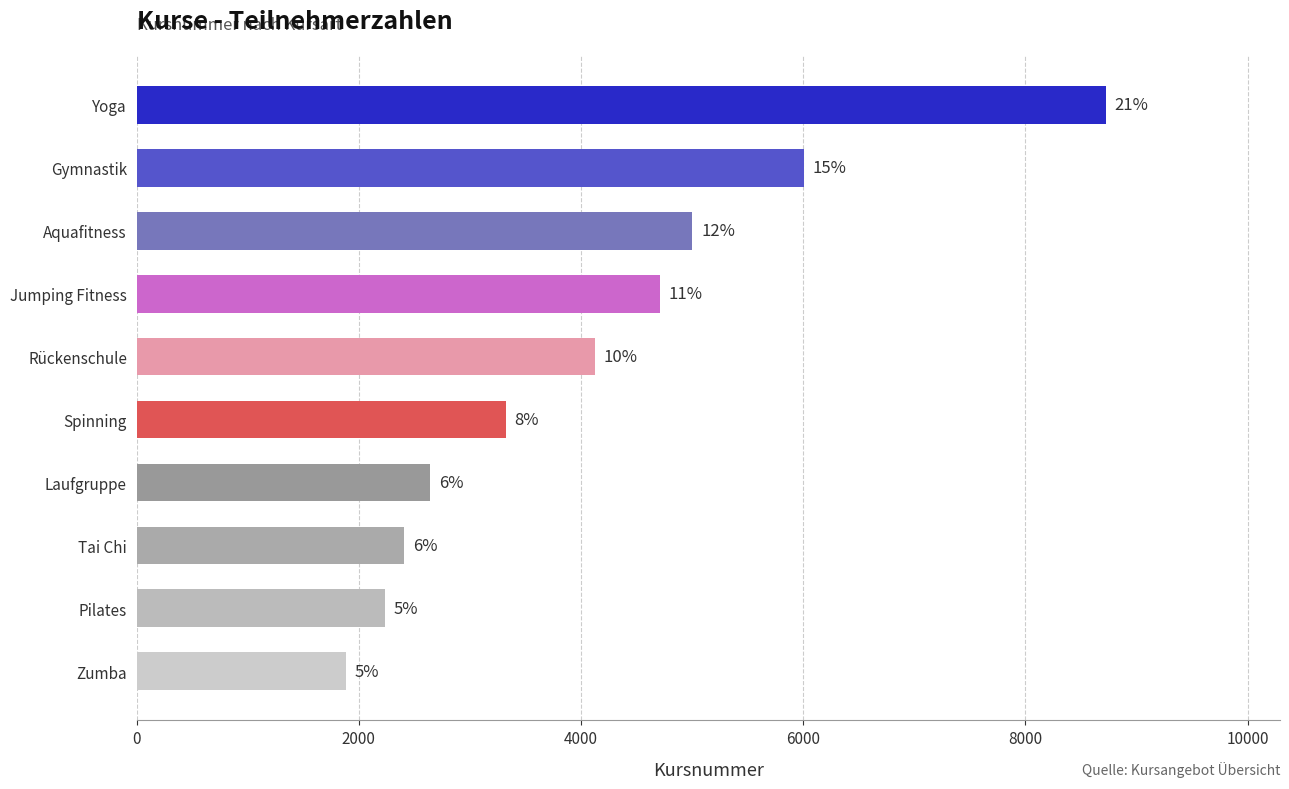

How many bars are there in total?

10